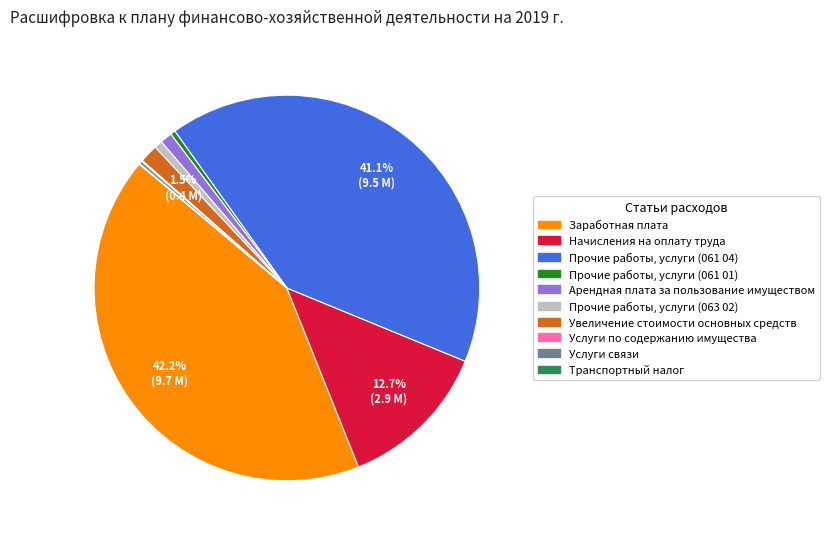

Which has a higher value, Увеличение стоимости основных средств or Арендная плата за пользование имуществом?

Увеличение стоимости основных средств